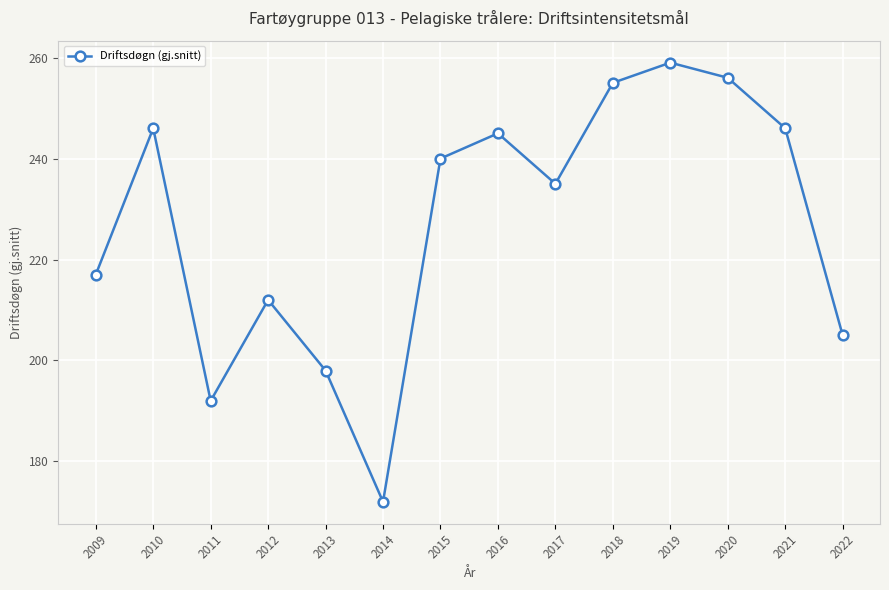

How many lines are shown in the chart?

1